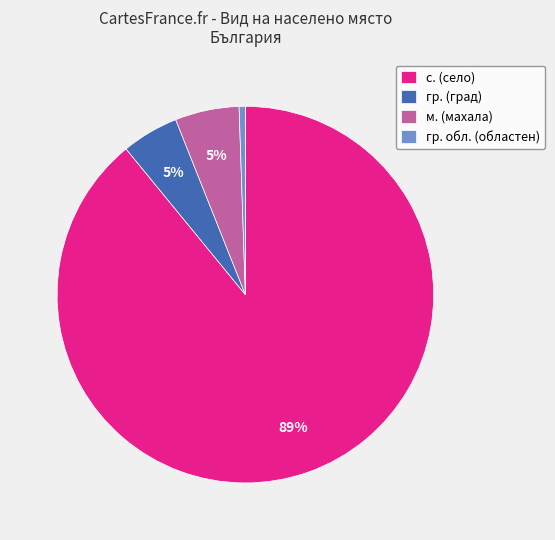

The гр. (град) slice represents 5% of the pie. True or false?

True